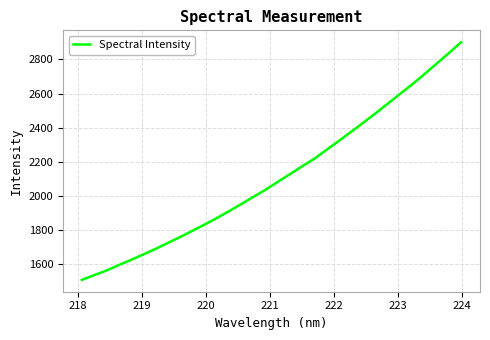

Does the chart display data point markers on the line(s)?

No